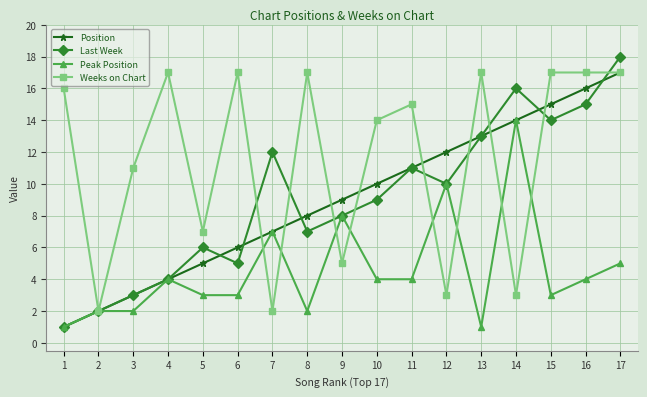

What is the difference between the Peak Position values at 2 and 7?

5